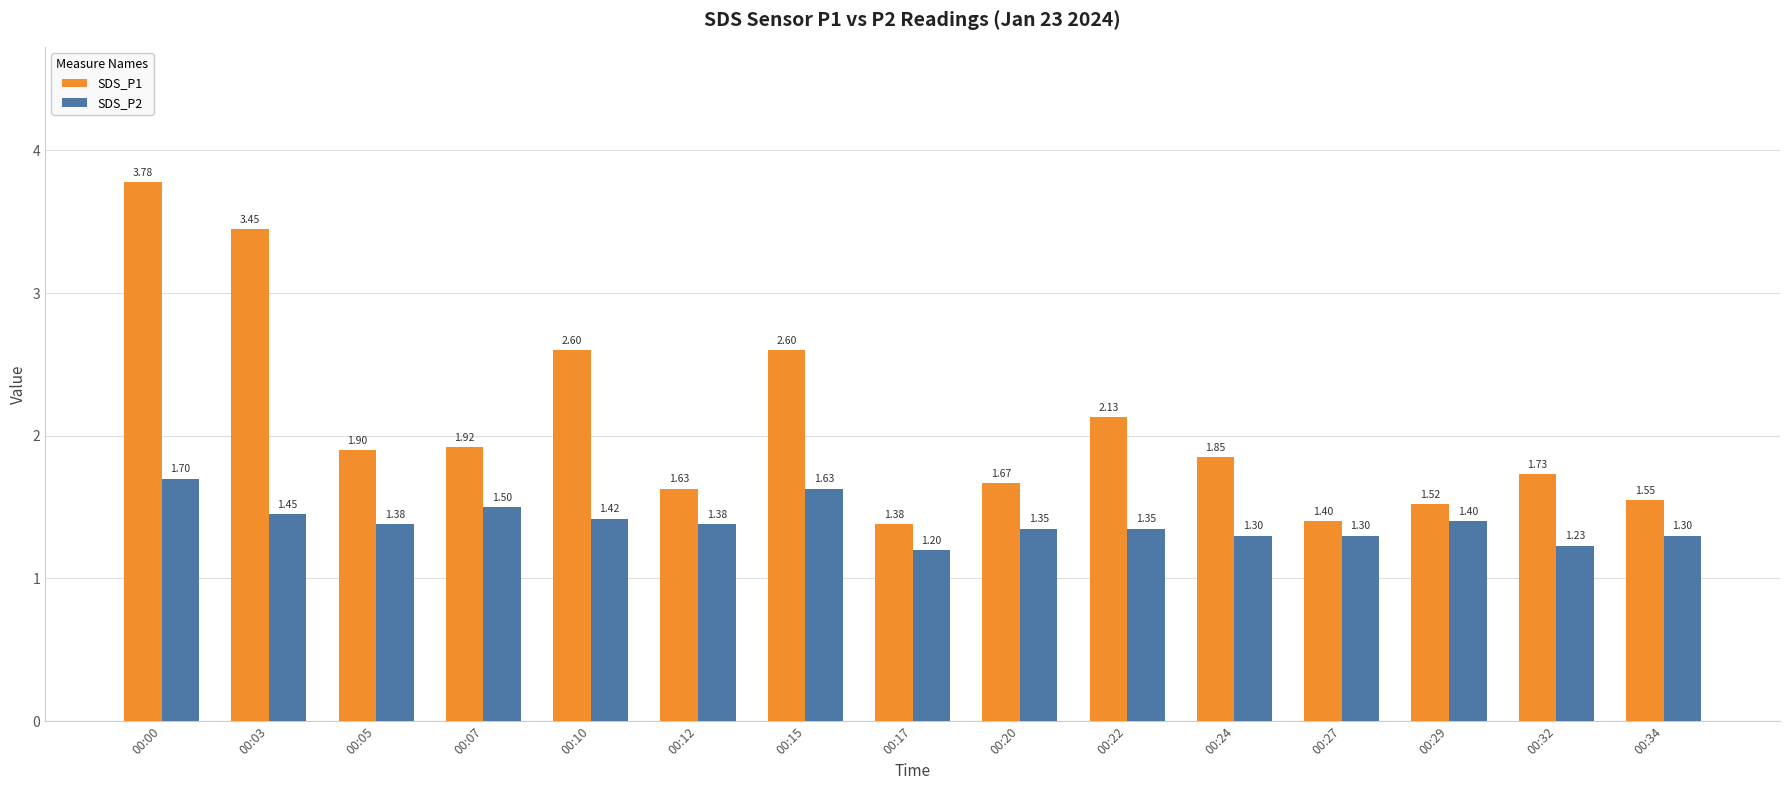

What is the sum of all SDS_P2 values?

20.9